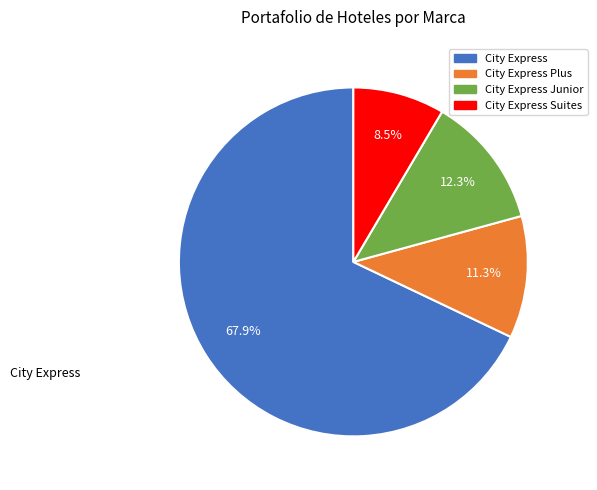

Does any single category account for the majority?

Yes